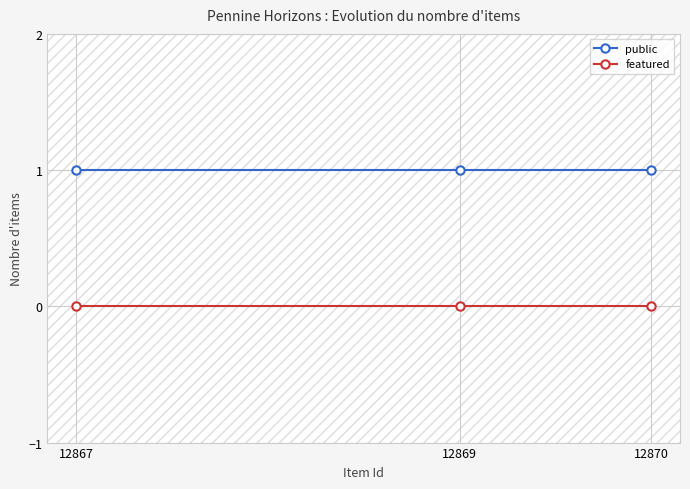

What is the difference between the highest and lowest values at 12870?

1